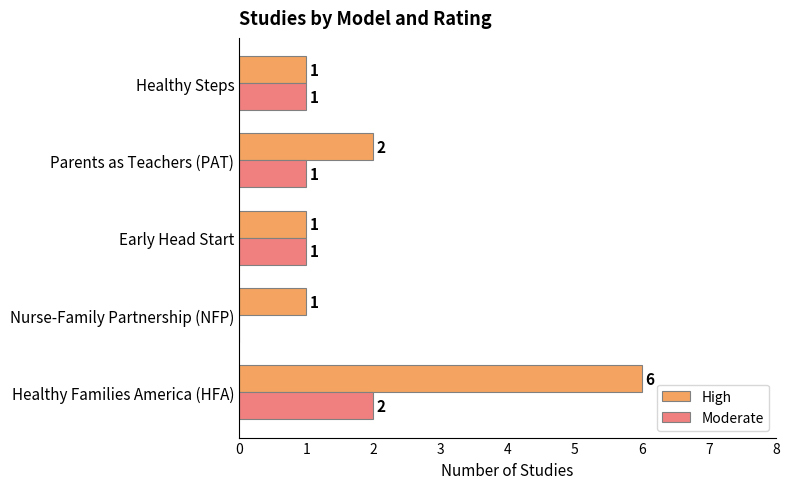

Which series changed the most between Healthy Families America (HFA) and Nurse-Family Partnership (NFP)?

High